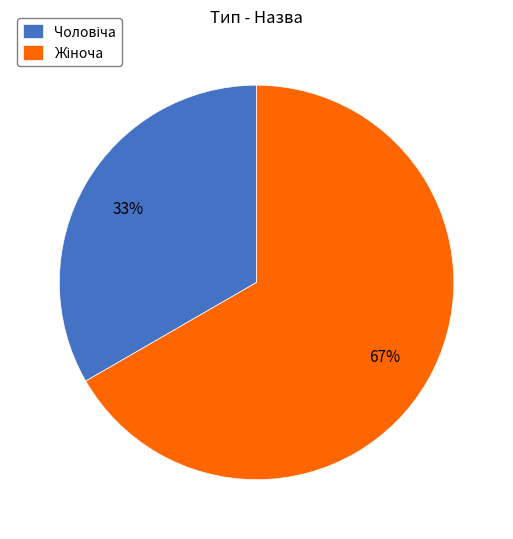

Is there a majority slice in this chart?

Yes